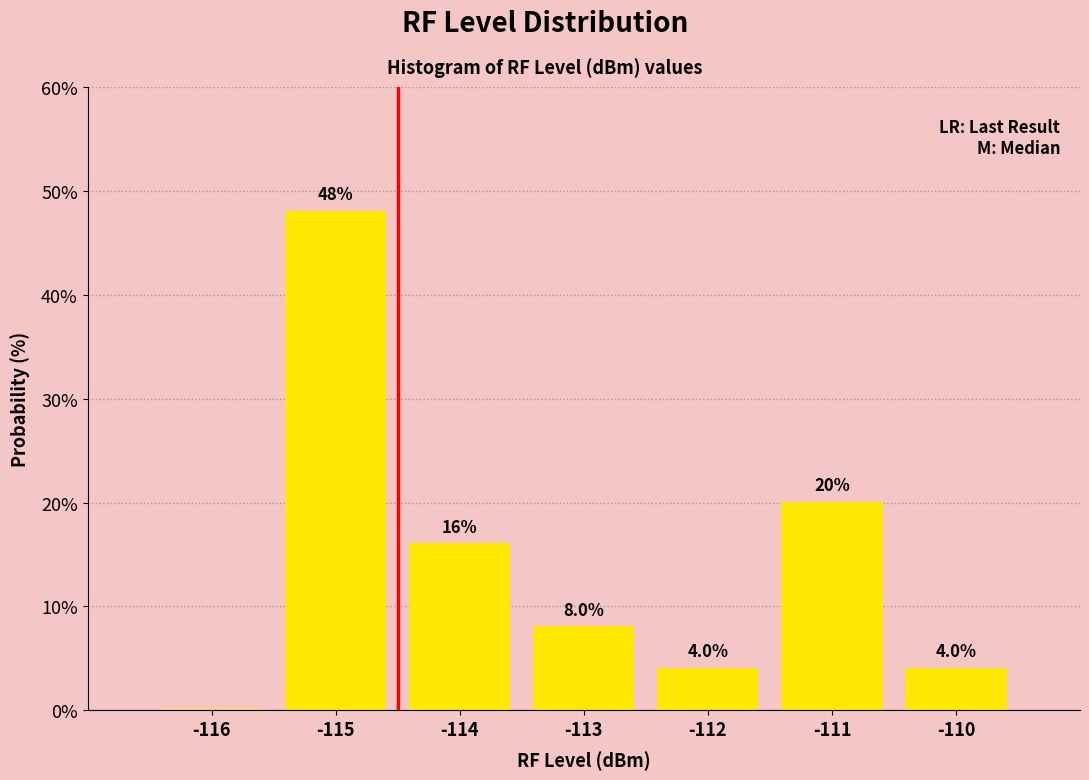

Reading left to right, list all the values displayed in this chart.

-116=0	-115=48	-114=16	-113=8	-112=4	-111=20	-110=4